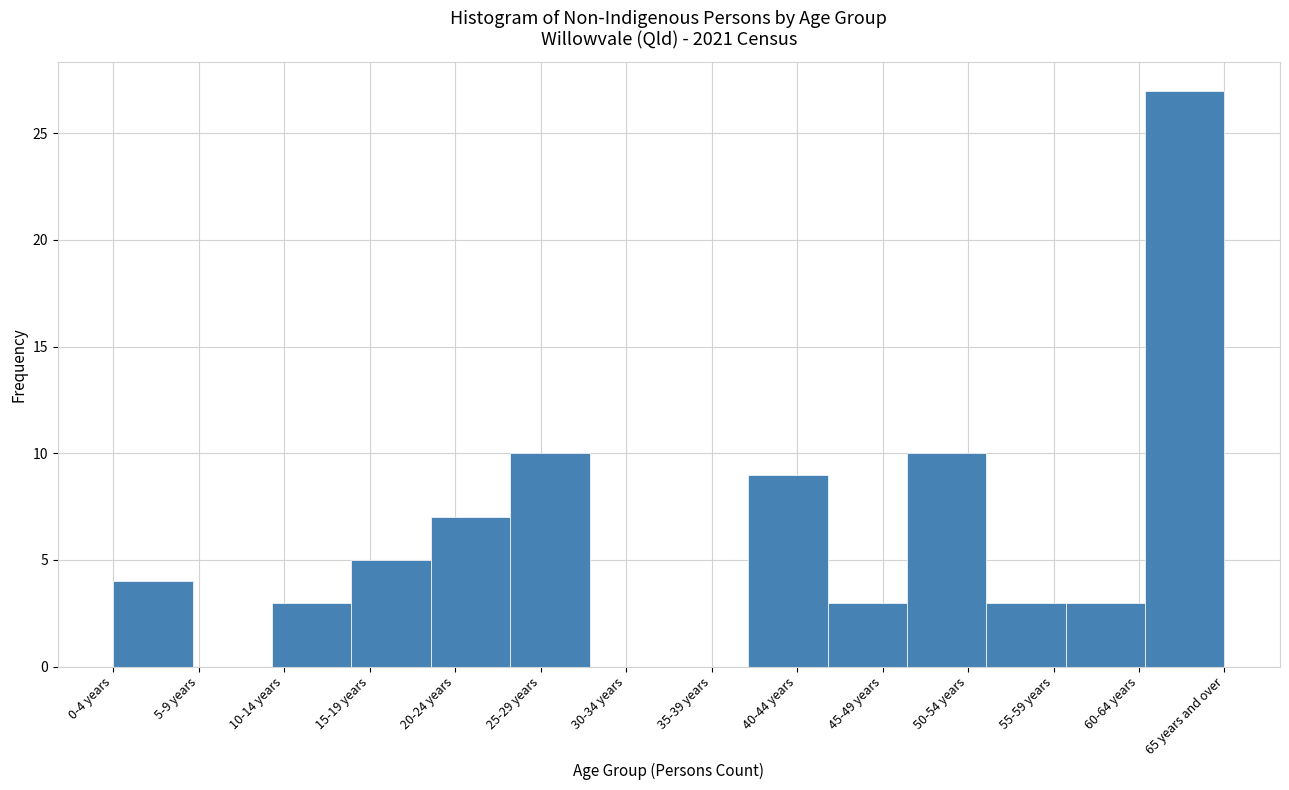

Reading right to left, what are all the values shown in this chart?

65 years and over=27	60-64 years=3	55-59 years=3	50-54 years=10	45-49 years=3	40-44 years=9	35-39 years=0	30-34 years=0	25-29 years=10	20-24 years=7	15-19 years=5	10-14 years=3	5-9 years=0	0-4 years=4